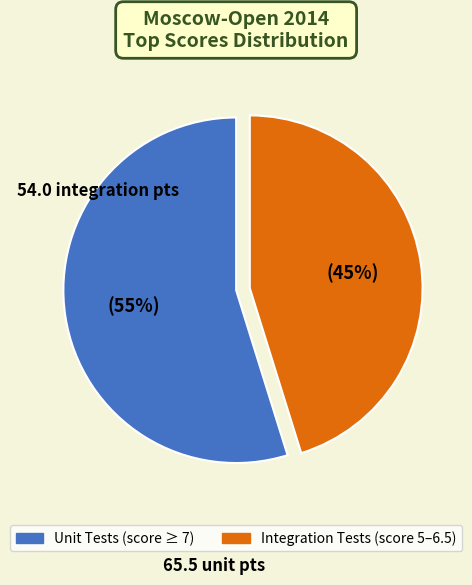

How many slices are in this pie chart?

2